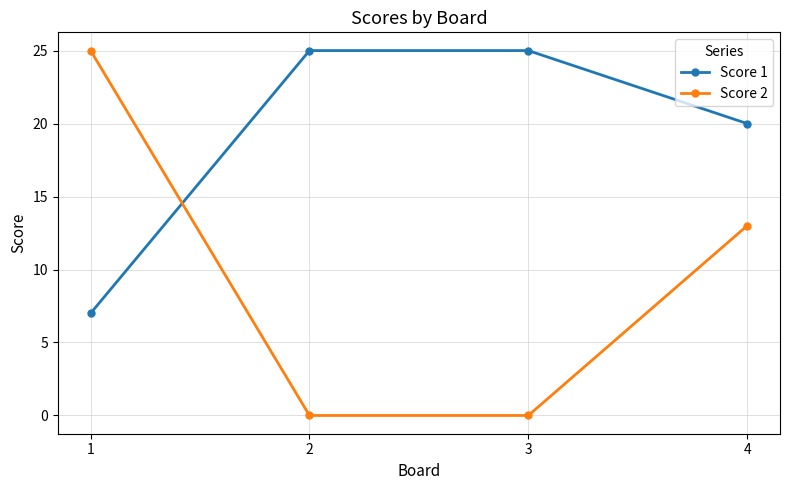

What is the difference between the highest and lowest values at 4?

7